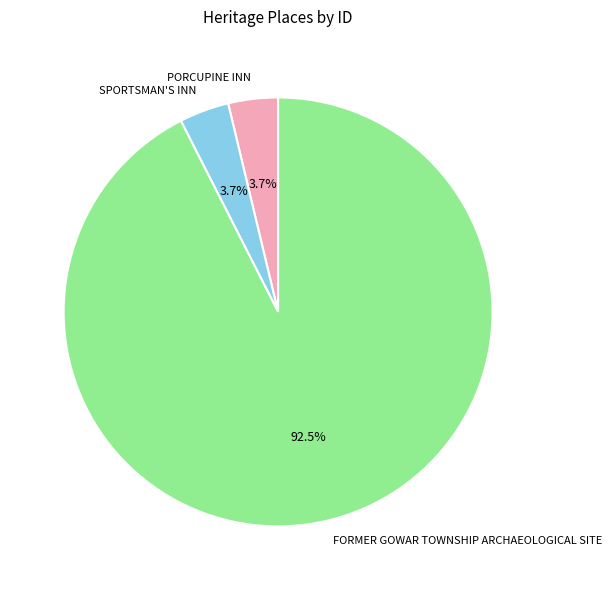

Which slice represents more than half of the pie?

FORMER GOWAR TOWNSHIP ARCHAEOLOGICAL SITE